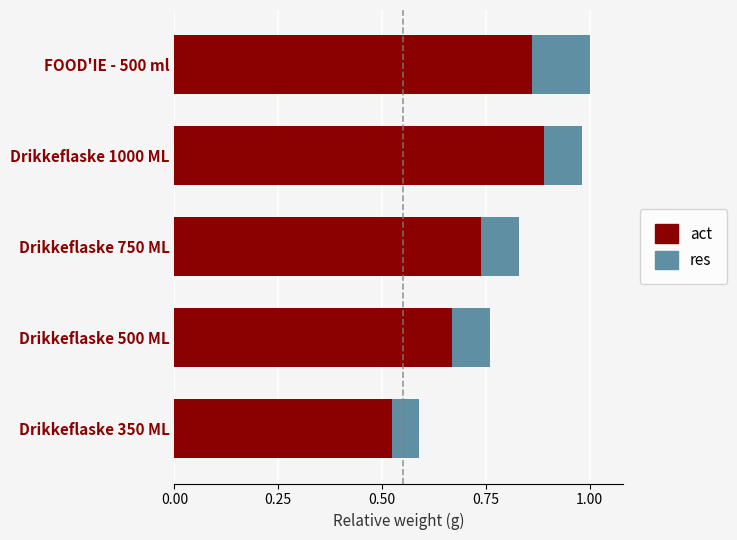

At which label is act closest to 0?

Drikkeflaske 350 ML